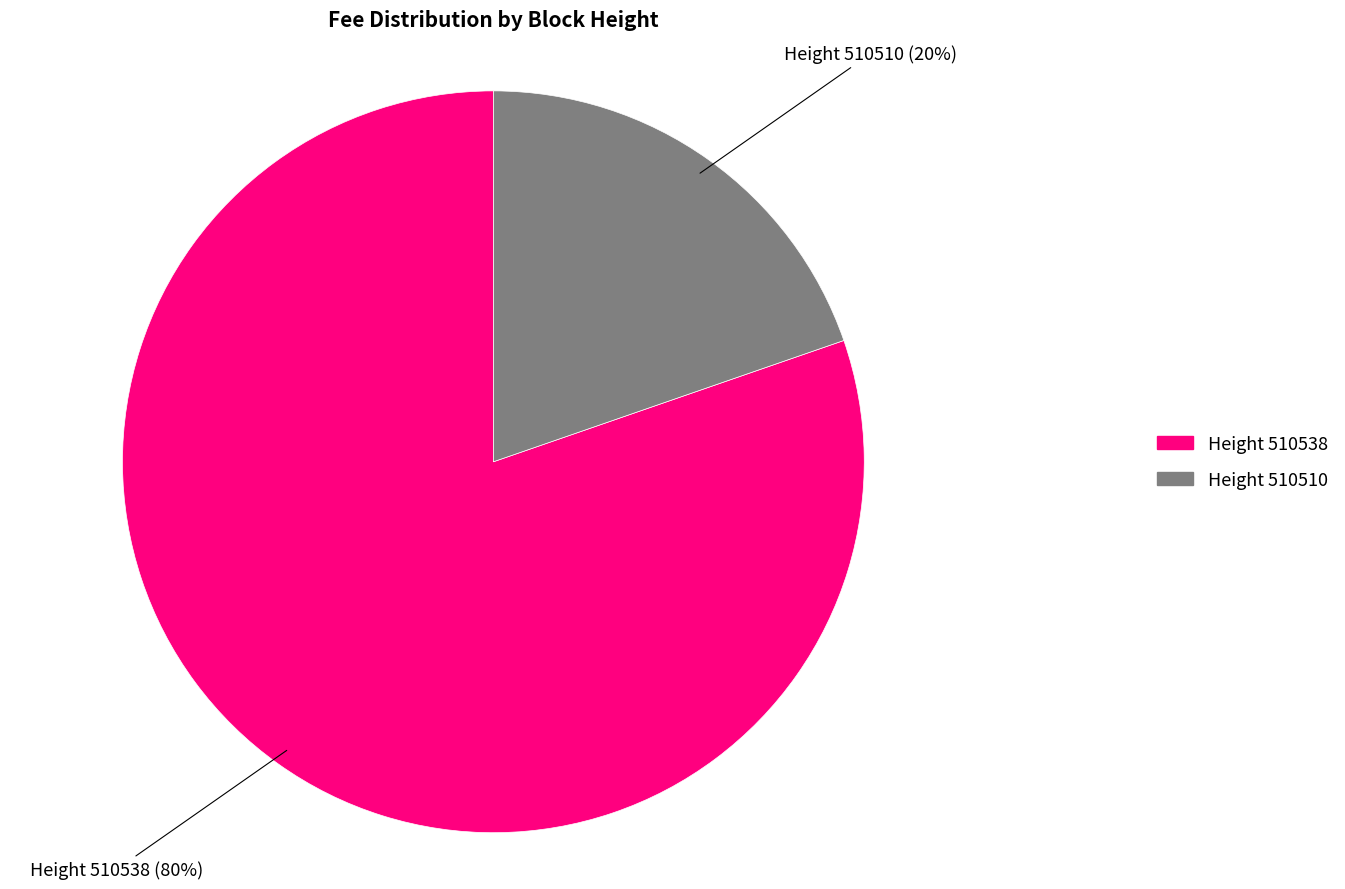

How many slices are in this pie chart?

2